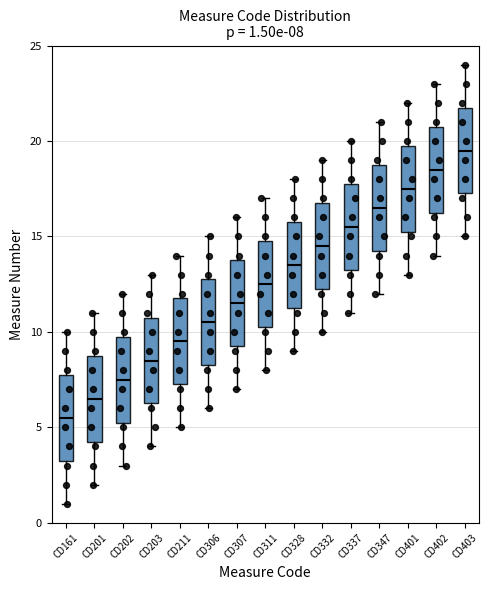

Which box's median line is the lowest?

CD161